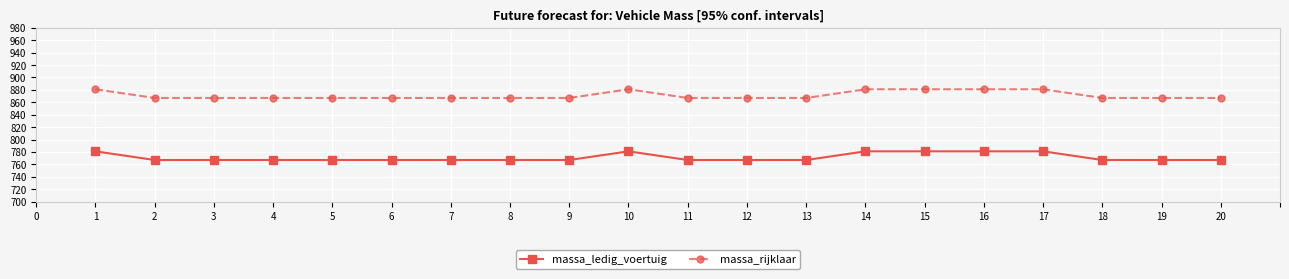

True or false: massa_rijklaar and massa_ledig_voertuig cross at least once.

False